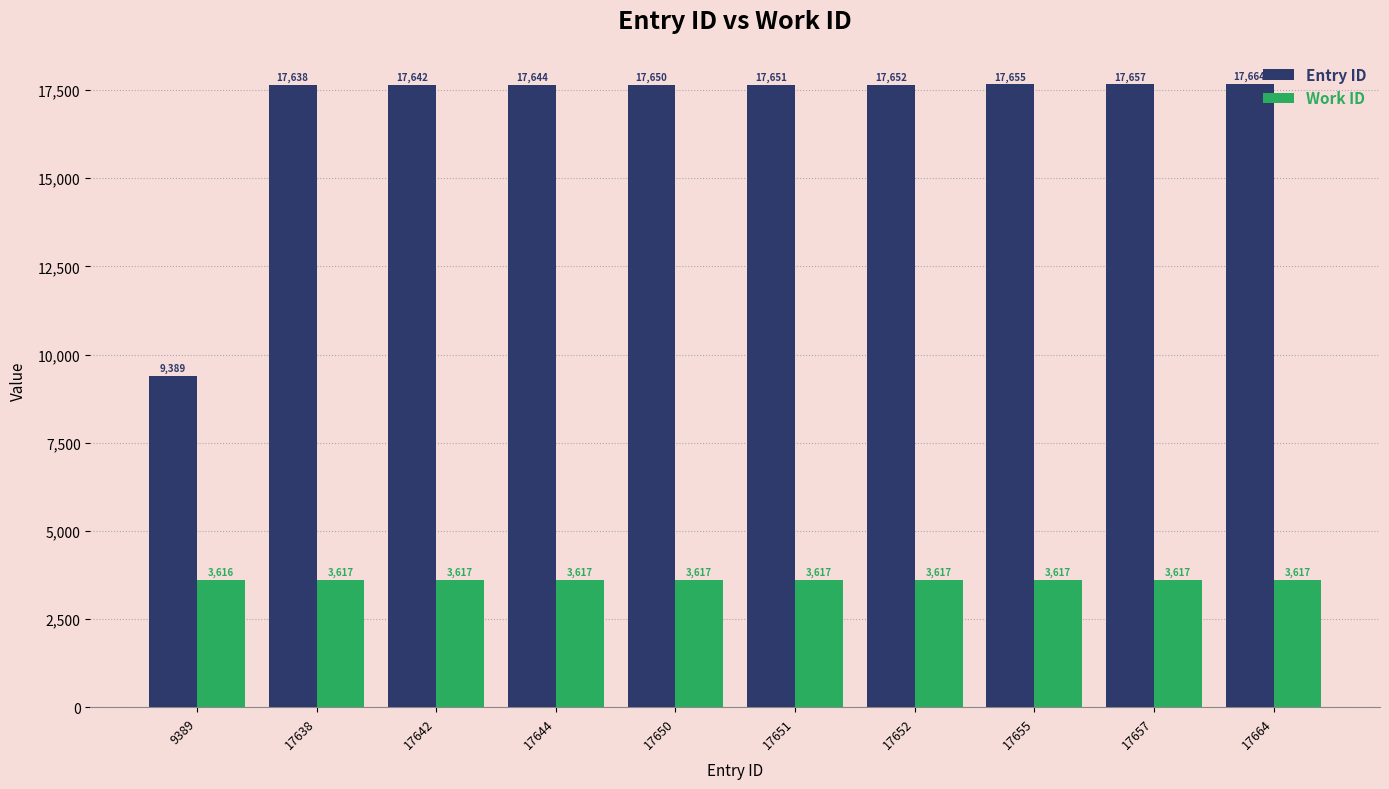

How many bars are there in each group?

2